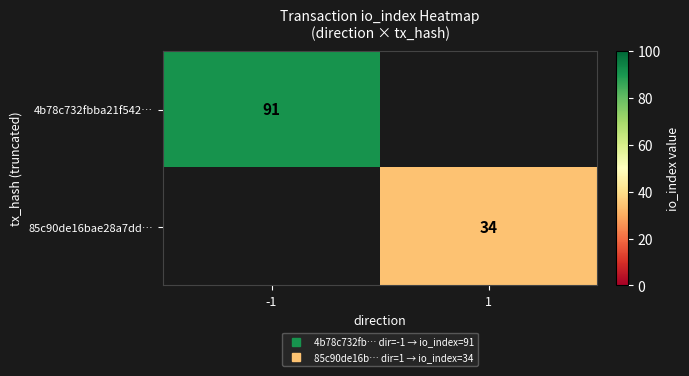

How many distinct data groups are displayed?

2